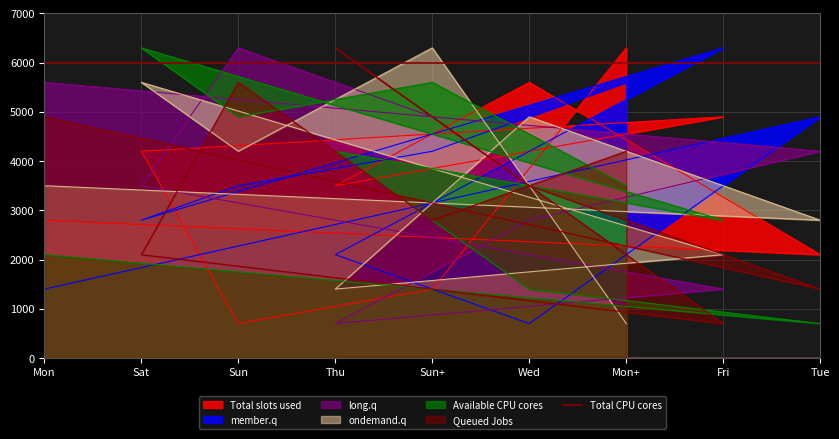

How many categories are shown in the chart?

9